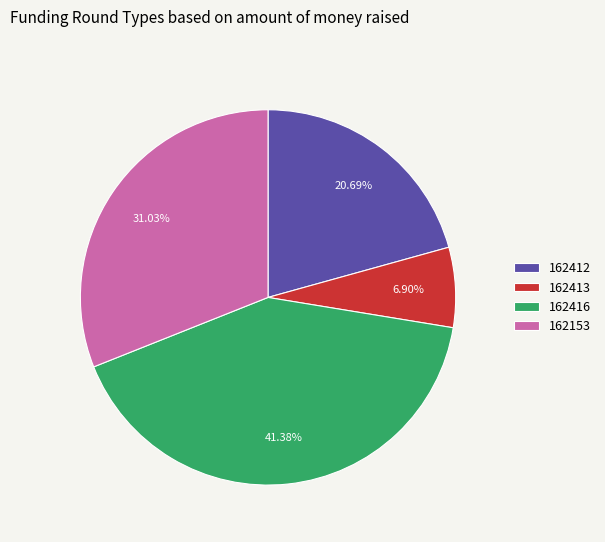

What is the ratio of the value at 162416 to the value at 162412?

2.0